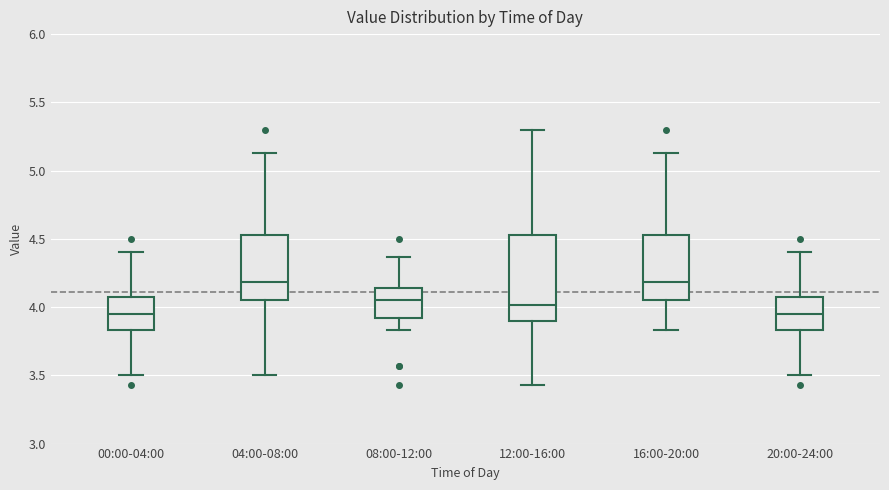

Reading left to right, transcribe this box plot: for each box, give where its median line is, the range the box spans, and where its two whiskers end, as read against the y-axis. The values are not printed on the chart, so give them approximately, as read against the axis.

00:00-04:00: median 3.95, box 3.85 to 4.10, whiskers 3.50 to 4.40
04:00-08:00: median 4.20, box 4.05 to 4.55, whiskers 3.50 to 5.15
08:00-12:00: median 4.05, box 3.90 to 4.15, whiskers 3.85 to 4.35
12:00-16:00: median 4.00, box 3.90 to 4.55, whiskers 3.45 to 5.30
16:00-20:00: median 4.20, box 4.05 to 4.55, whiskers 3.85 to 5.15
20:00-24:00: median 3.95, box 3.85 to 4.10, whiskers 3.50 to 4.40